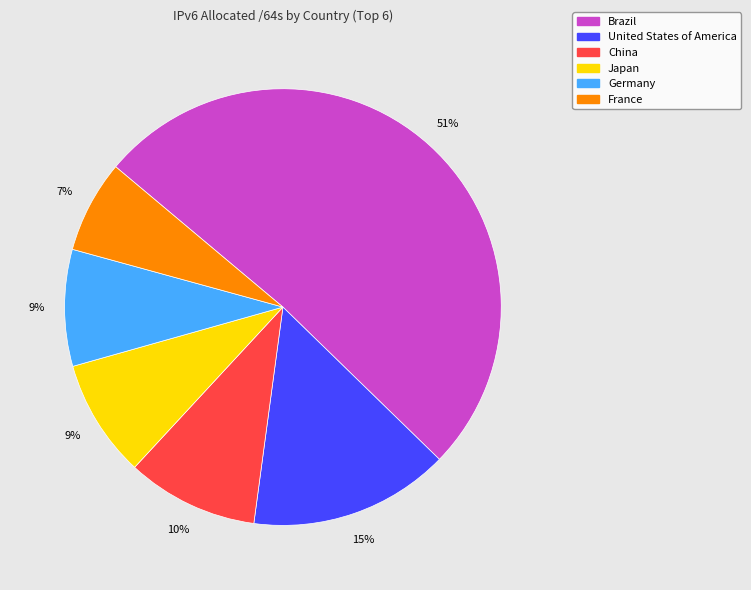

True or false: United States of America accounts for 15% of the total.

True